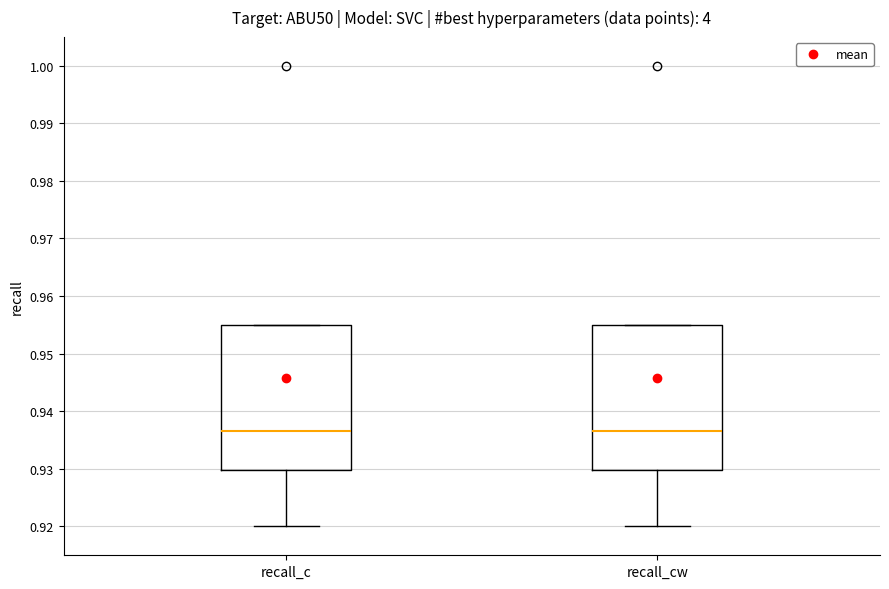

Reading left to right, transcribe this box plot: for each box, give where its median line is, the range the box spans, and where its two whiskers end, as read against the y-axis. The values are not printed on the chart, so give them approximately, as read against the axis.

recall_c: median 0.937, box 0.930 to 0.955, whiskers 0.920 to 0.955
recall_cw: median 0.937, box 0.930 to 0.955, whiskers 0.920 to 0.955